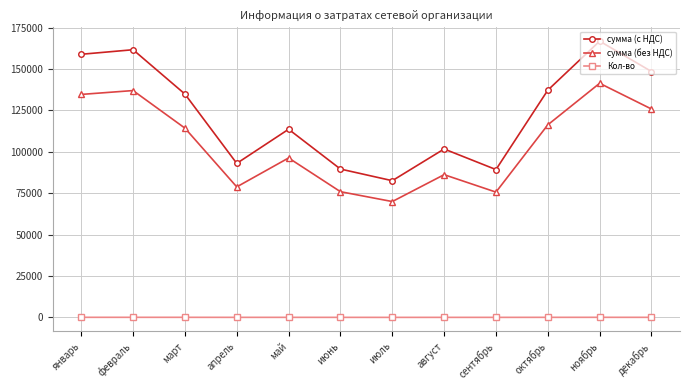

What is the sum of the сумма (без НДС) values at май and ноябрь?

237762.1